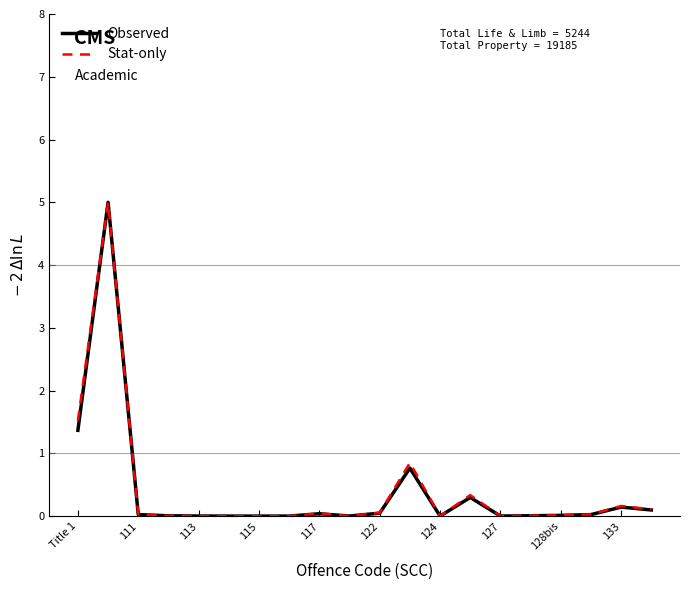

What is the maximum value for Stat-only?

5.0